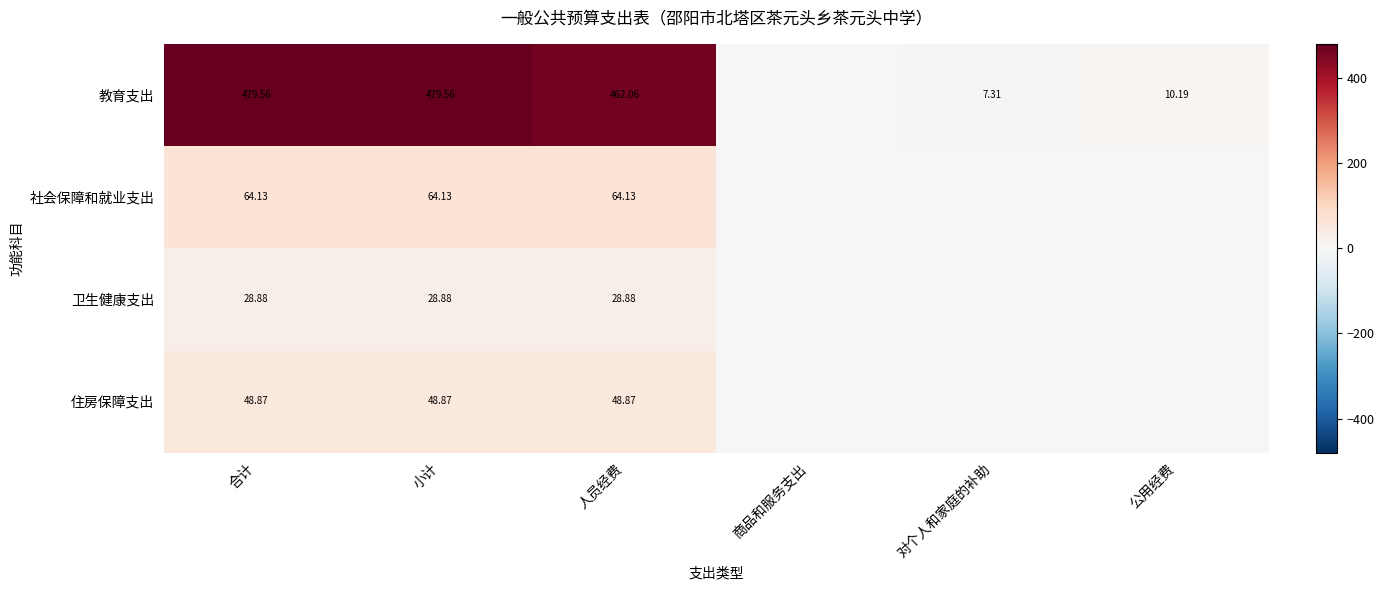

How many categories are shown in the chart?

6